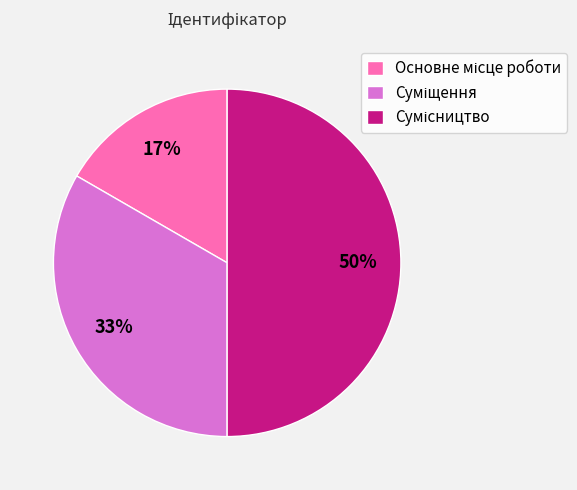

To the nearest percent, what is the average slice percentage?

33%